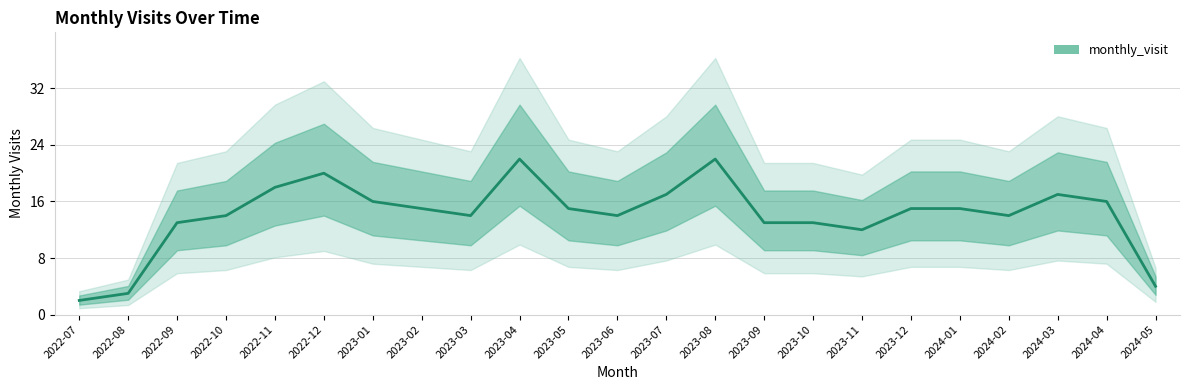

Rank the categories by value from lowest to highest.

2022-07, 2022-08, 2024-05, 2023-11, 2022-09, 2023-09, 2023-10, 2022-10, 2023-03, 2023-06, 2024-02, 2023-02, 2023-05, 2023-12, 2024-01, 2023-01, 2024-04, 2023-07, 2024-03, 2022-11, 2022-12, 2023-04, 2023-08